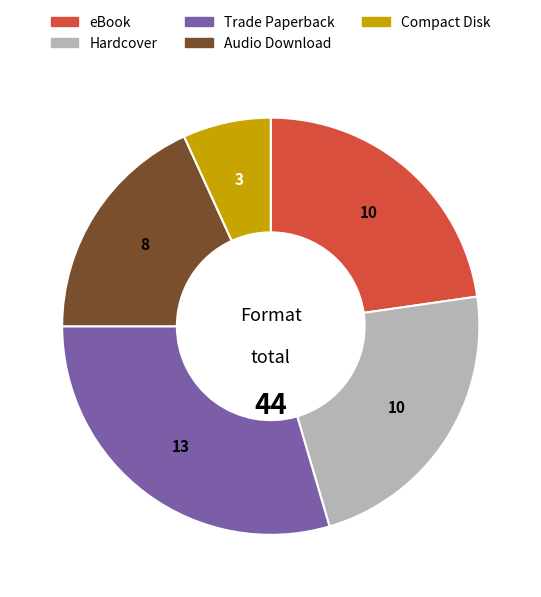

Is there a majority slice in this chart?

No